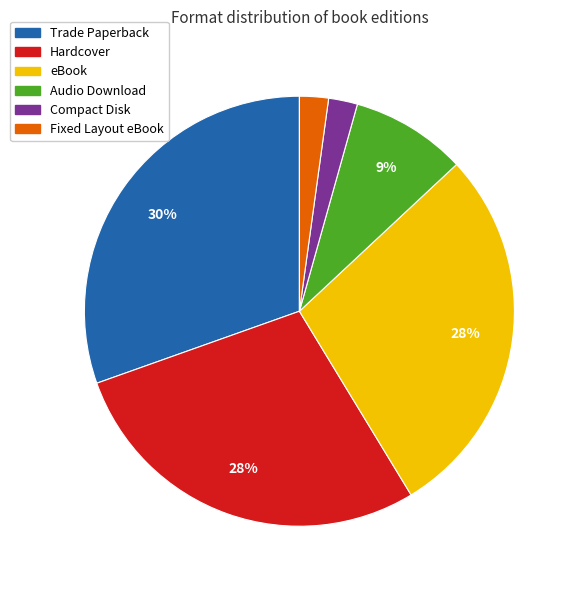

How many segments does this pie chart have?

6